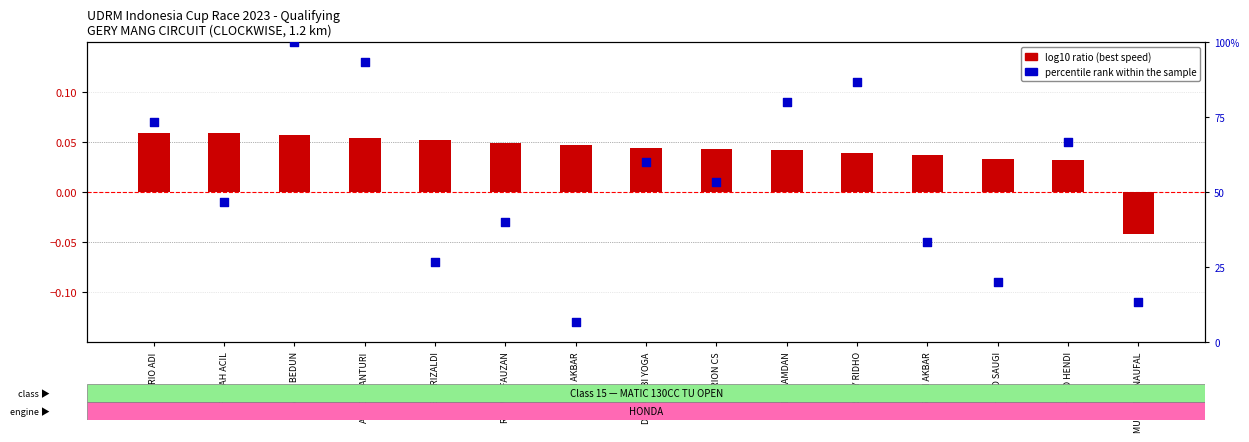

At which category is the sum across all series the highest?

ASEP BEDUN